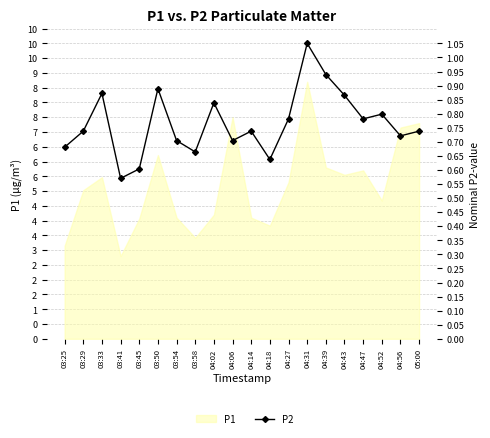

True or false: the data shows 4.1 at 04:52.

False